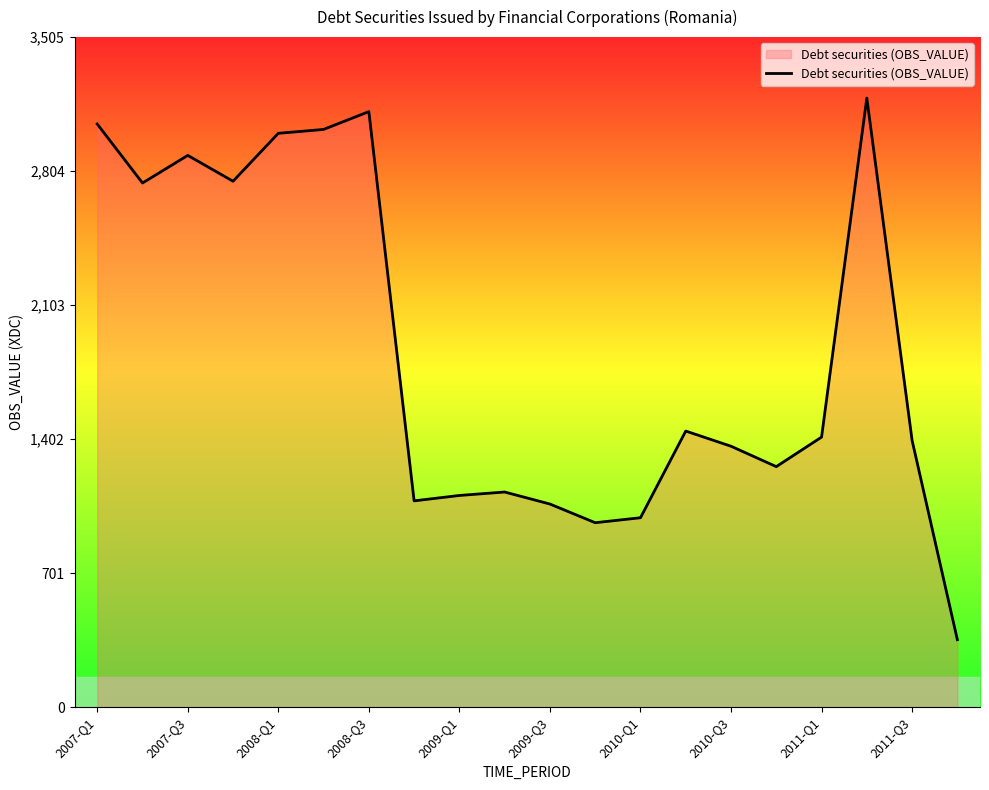

What is the sum of all values?

37316.9